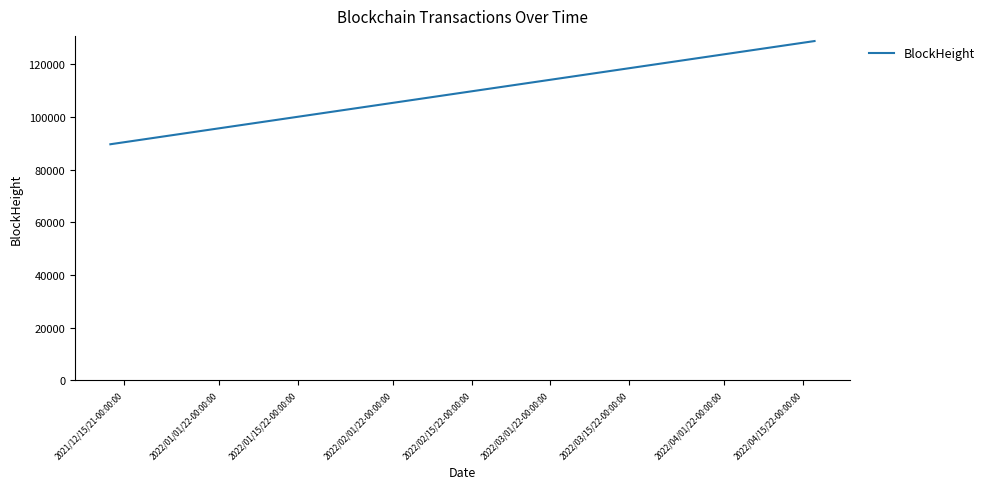

What is the sum of all values?

307983